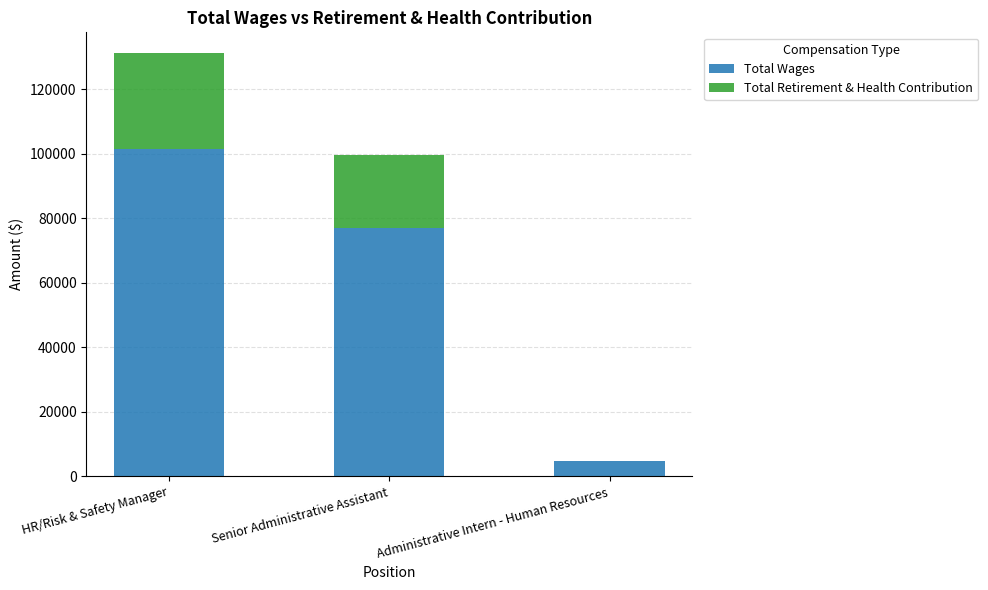

What is the total value across all series at Senior Administrative Assistant?

99657